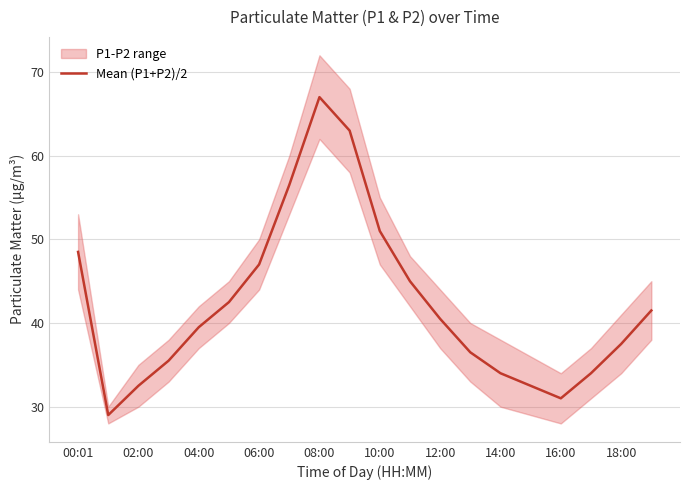

What is the average value?

42.2